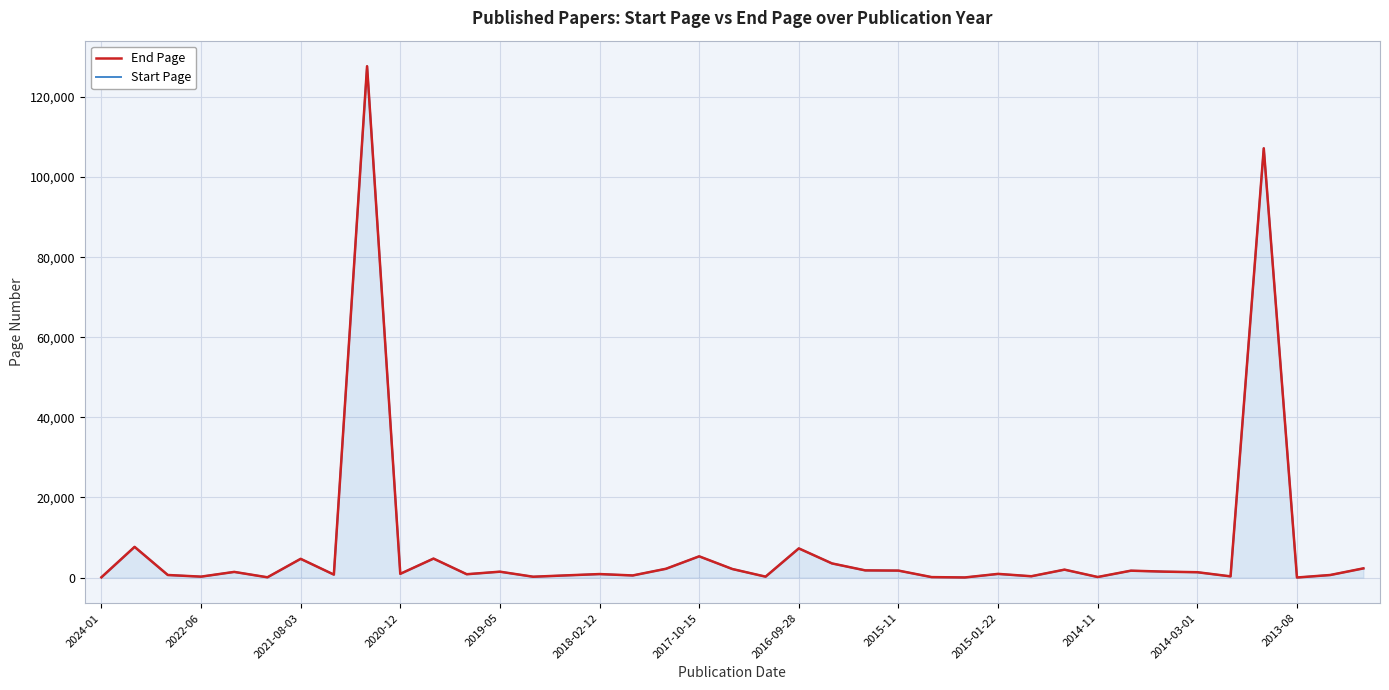

What is the highest value of the End Page series?

127674